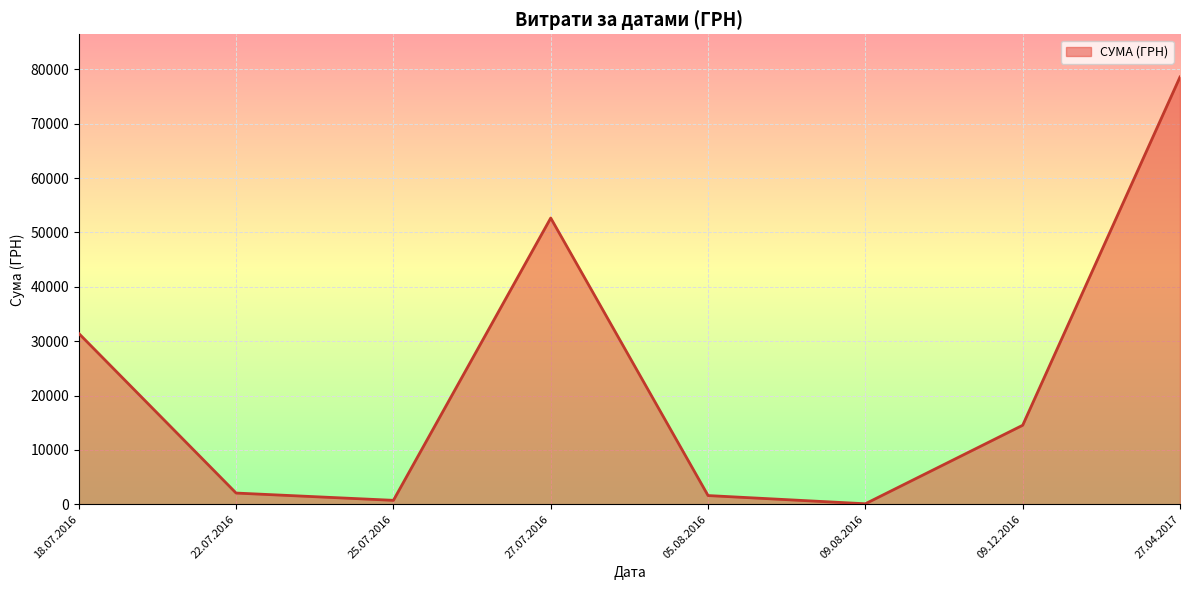

True or false: the data shows 3556.9 at 09.12.2016.

False